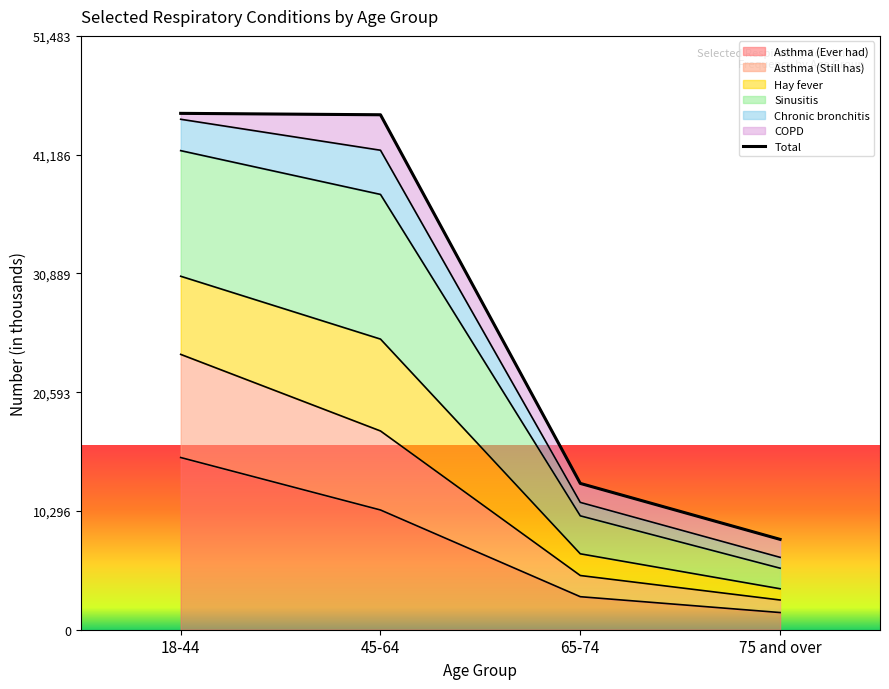

What is the minimum value for Asthma (Ever had)?

1489